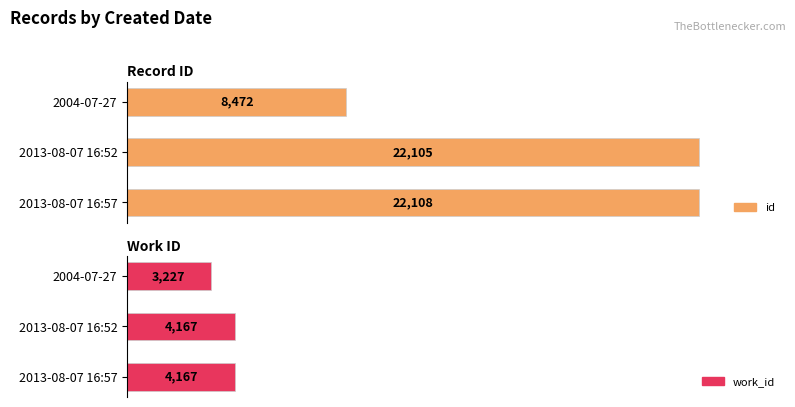

What is the value of the id bar at the 2nd from the left?

22105